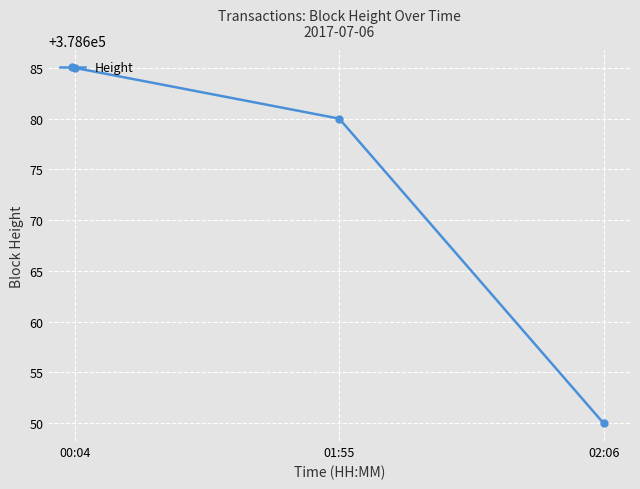

Between 02:06 and 00:04, which is larger?

00:04